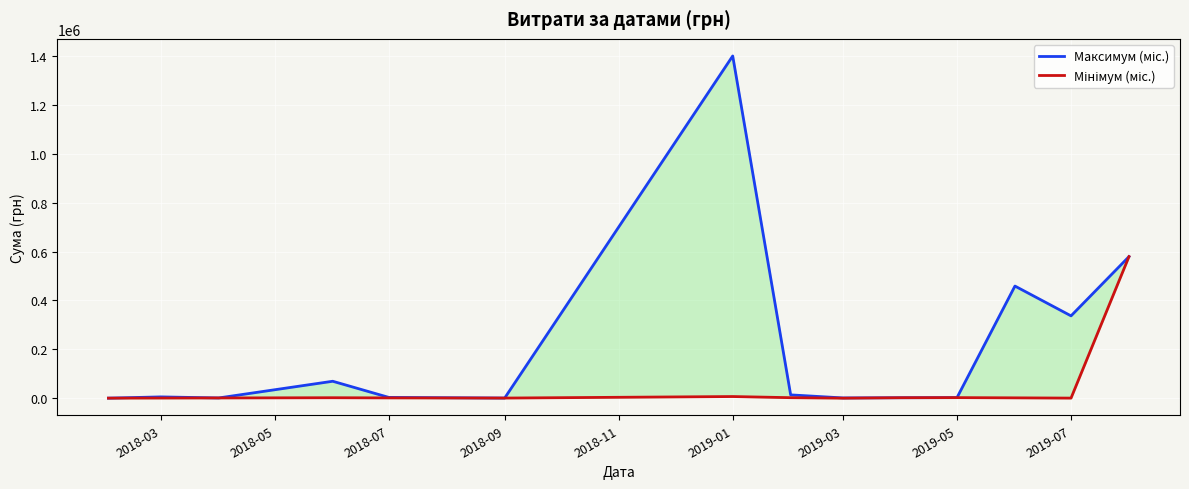

Where does the Максимум (міс.) series first go above 5406?

2018-03